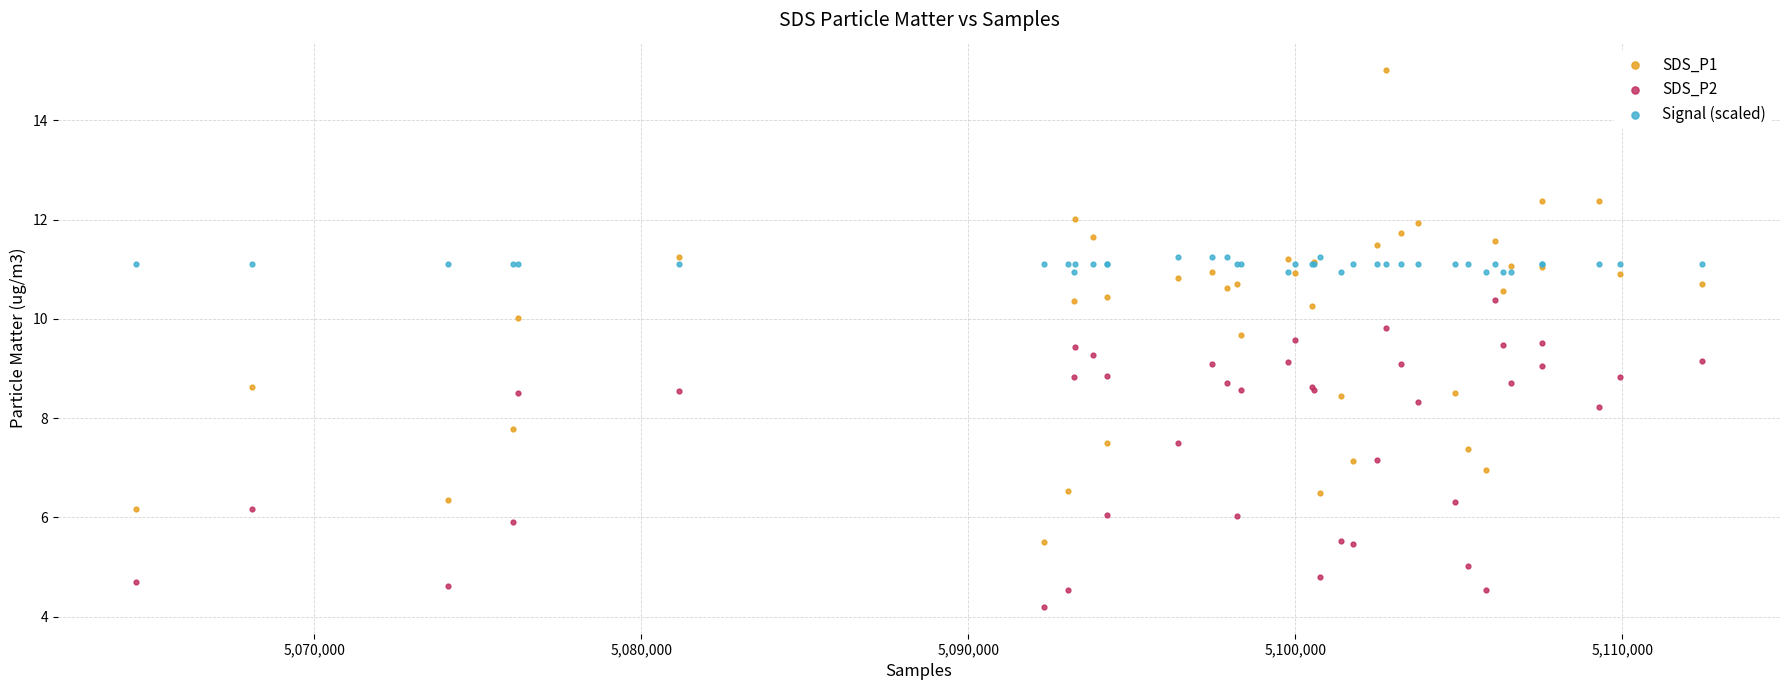

What are all the series names shown in the legend?

SDS_P1, SDS_P2, Signal (scaled)